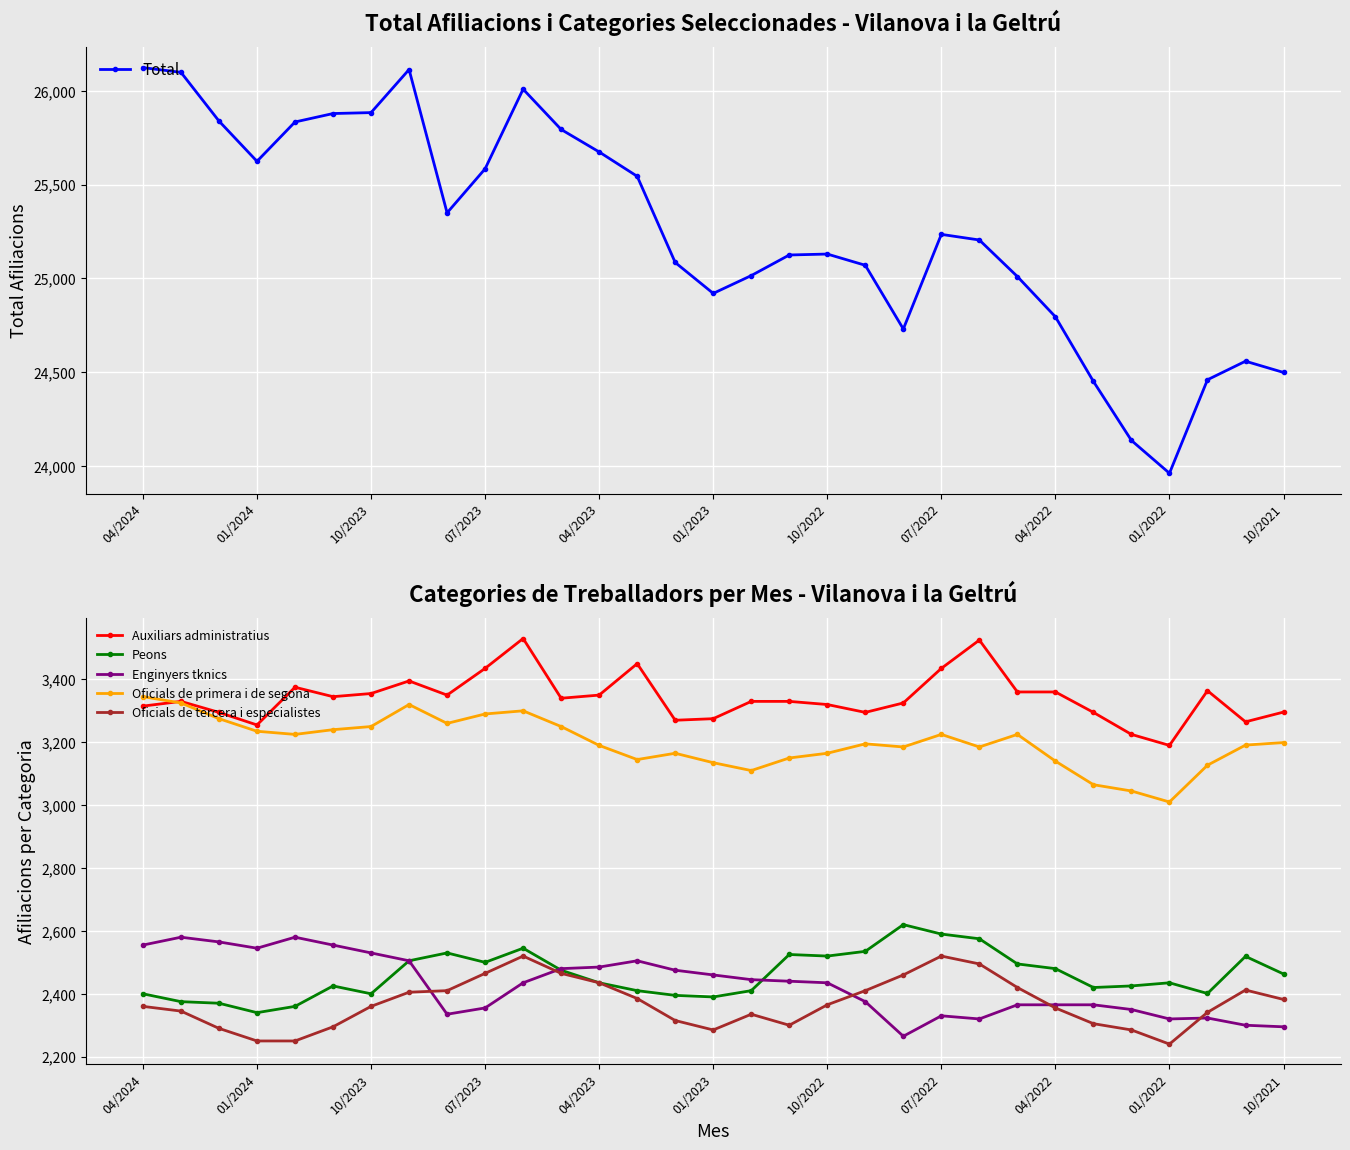

Read the Auxiliars administratius value at 04/2023.

3350